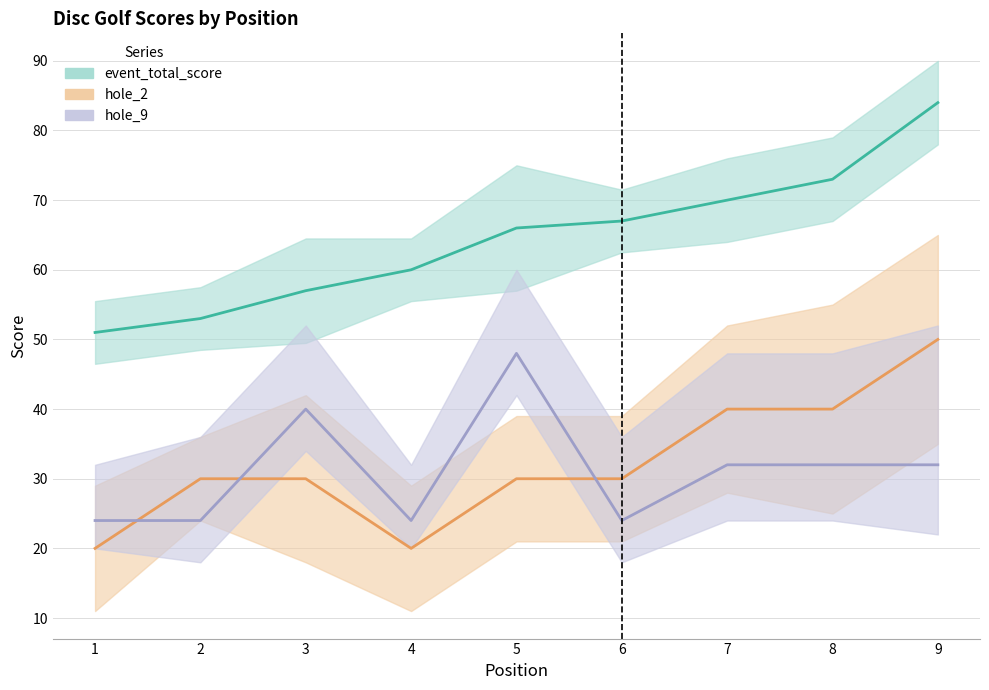

After their last crossing, which series has the higher values: hole_2 or hole_9?

hole_2